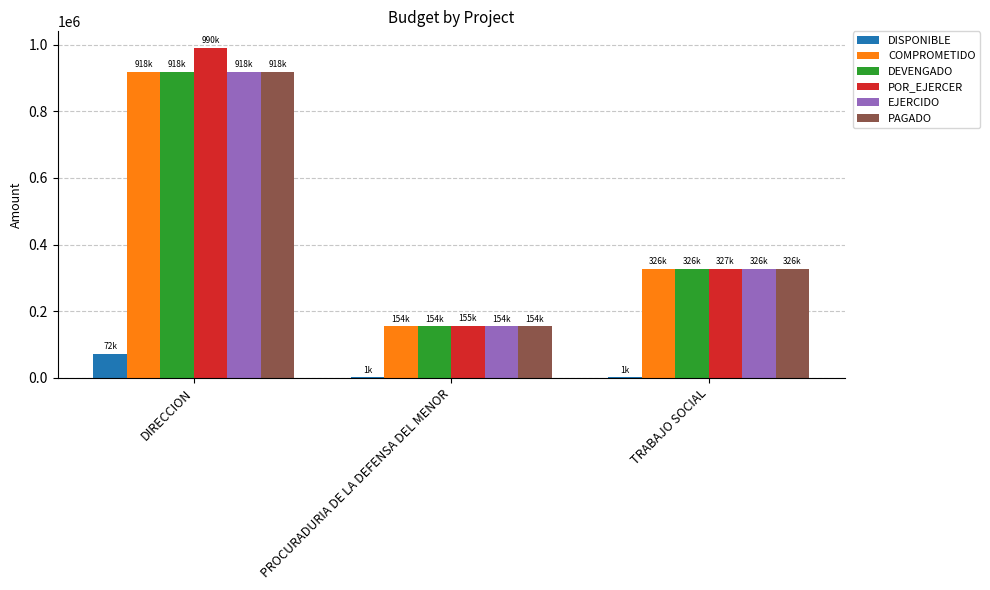

The PAGADO series shows 521564.9 at TRABAJO SOCIAL. True or false?

False